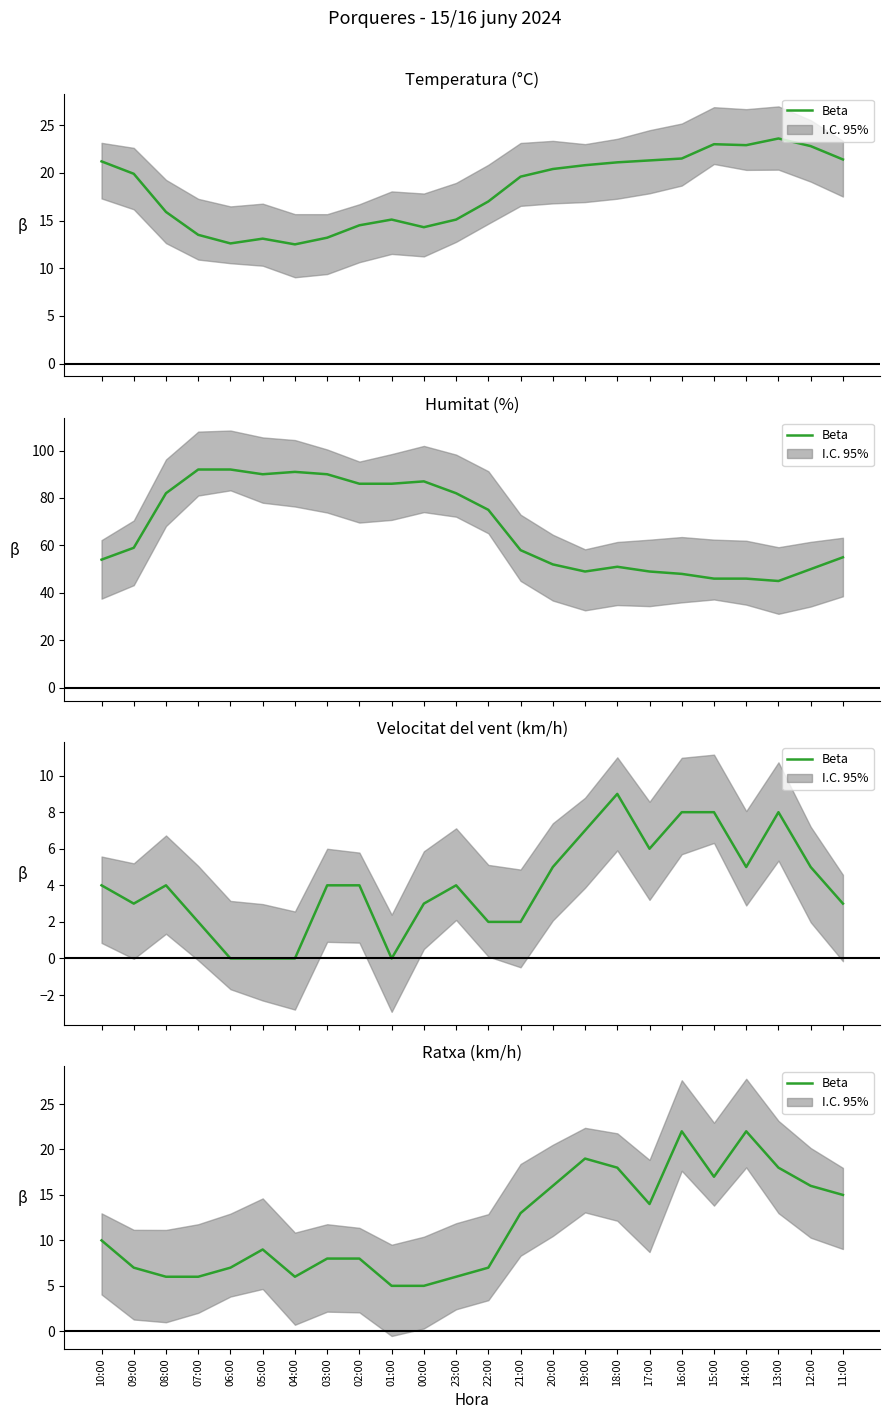

Is this an area chart (filled region under the line)?

No